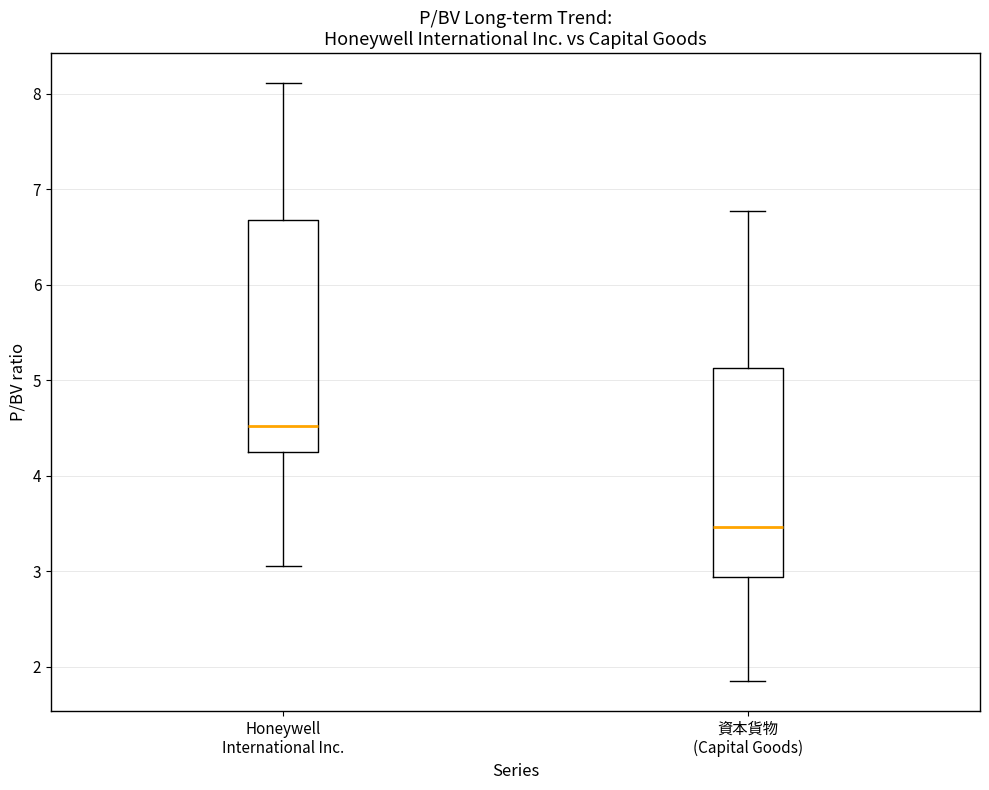

Reading left to right, transcribe this box plot: for each box, give where its median line is, the range the box spans, and where its two whiskers end, as read against the y-axis. The values are not printed on the chart, so give them approximately, as read against the axis.

Honeywell International Inc.: median 4.5, box 4.2 to 6.7, whiskers 3.1 to 8.1
資本貨物 (Capital Goods): median 3.5, box 2.9 to 5.1, whiskers 1.9 to 6.8